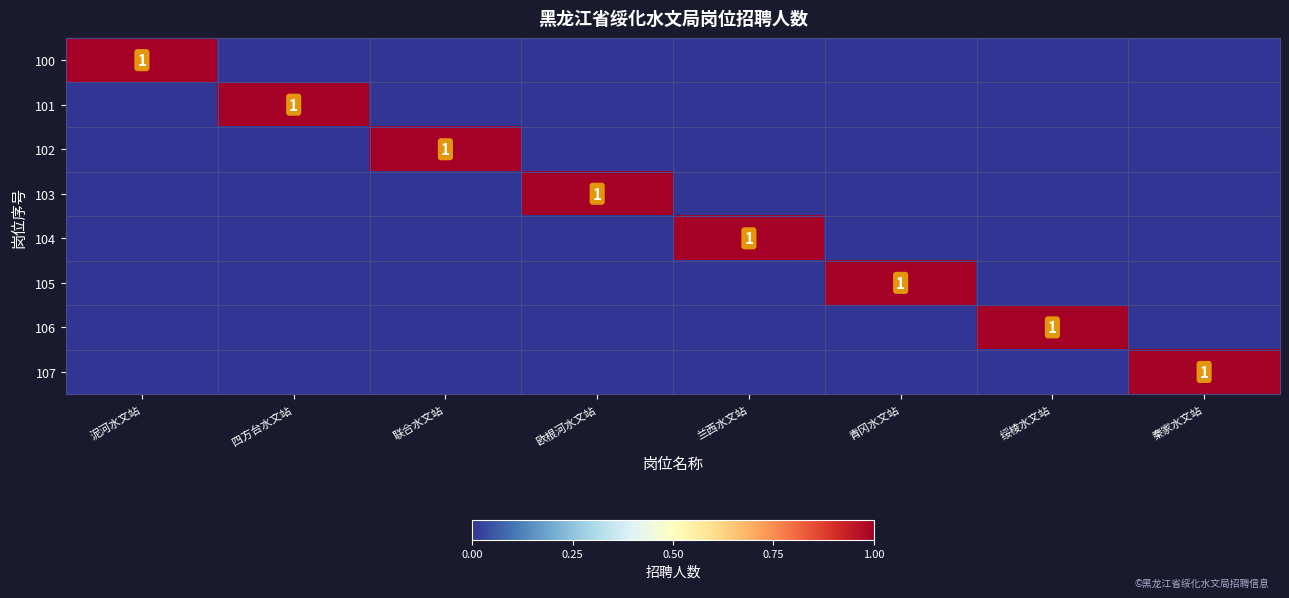

What is the sum of all 104 values?

1